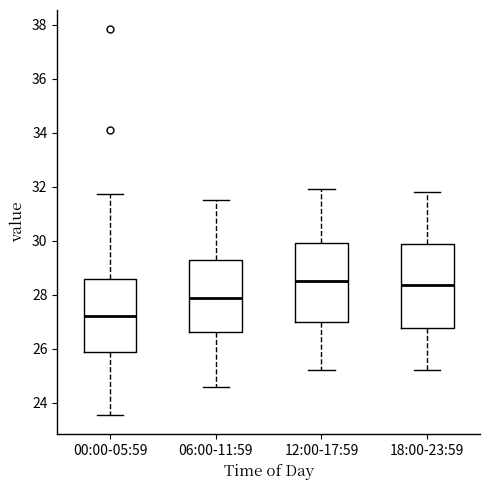

Which box has the lowest median line?

00:00-05:59